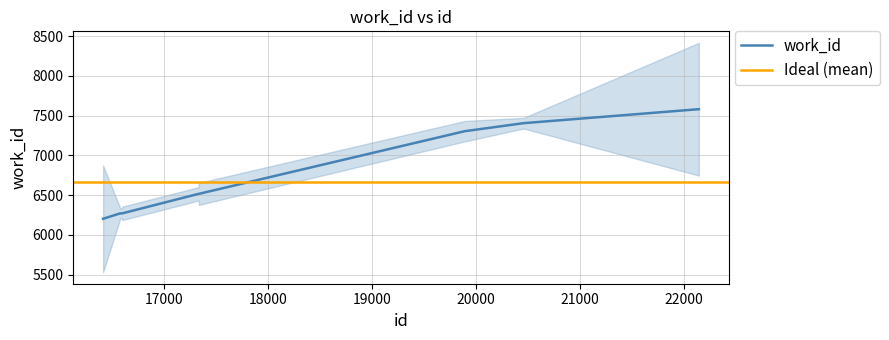

Rank the categories by value from highest to lowest.

22143, 20458, 19892, 17332, 17335, 16578, 16589, 16595, 16597, 16413